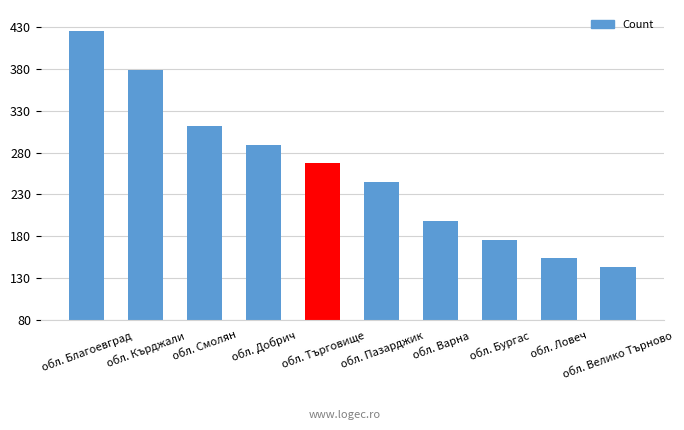

List the labels in order of value, smallest first.

обл. Велико Търново, обл. Ловеч, обл. Бургас, обл. Варна, обл. Пазарджик, обл. Търговище, обл. Добрич, обл. Смолян, обл. Кърджали, обл. Благоевград